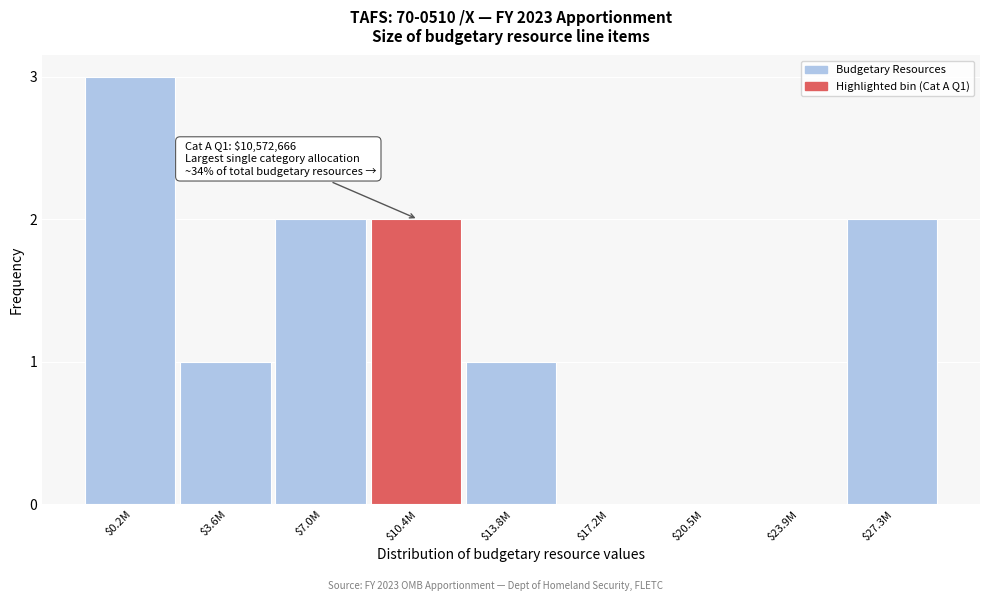

What is the maximum value shown in the chart?

3